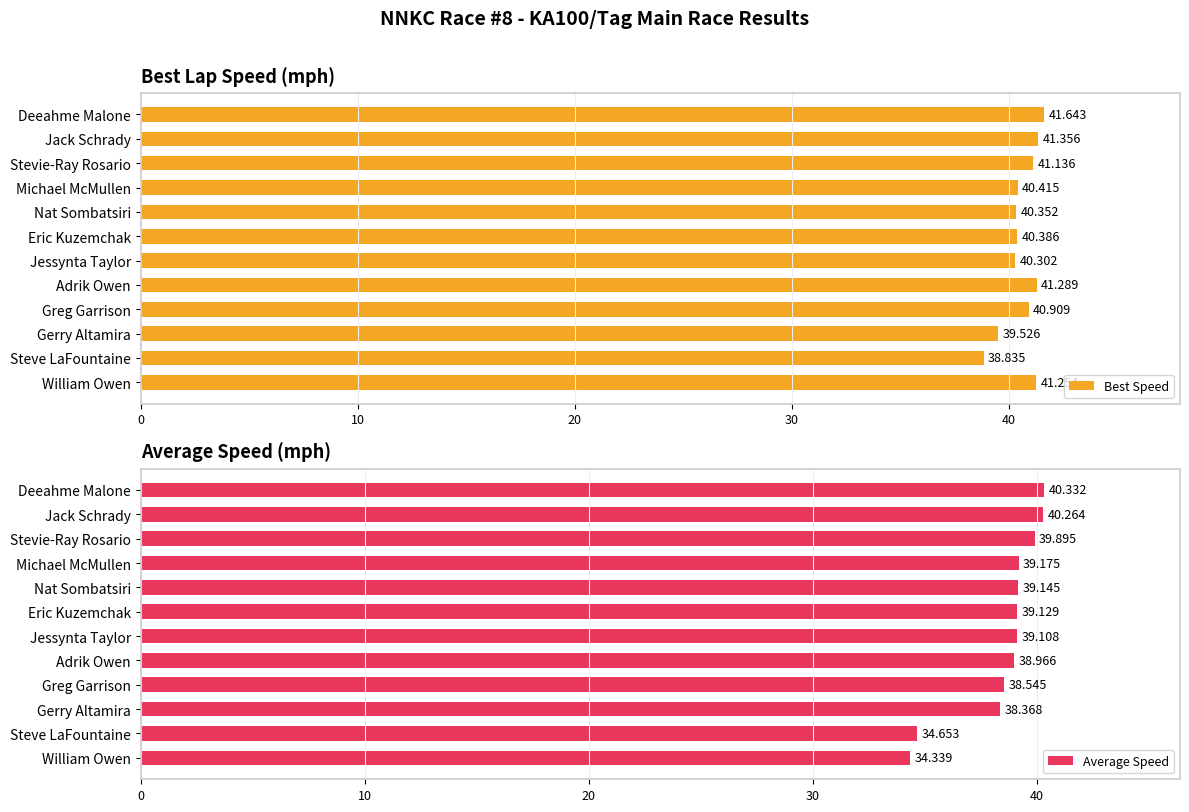

List the series in order of their peak value, highest first.

Best Speed, Average Speed